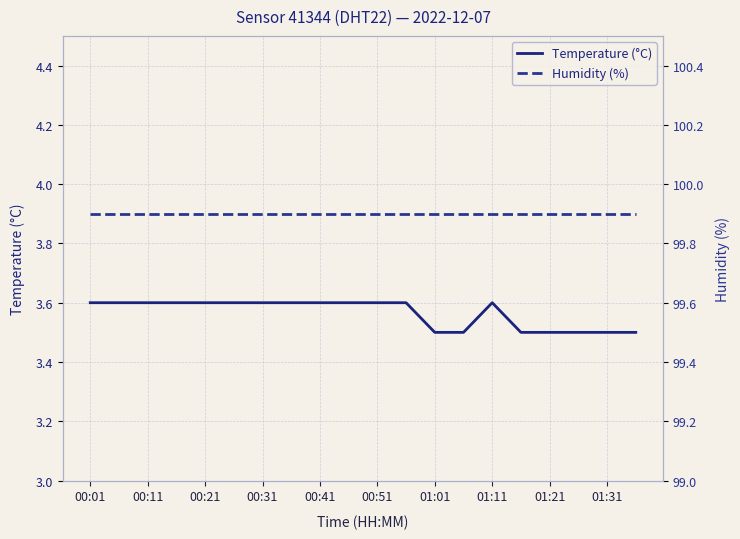

Rank the series by their average value, from highest to lowest.

Humidity (%), Temperature (°C)